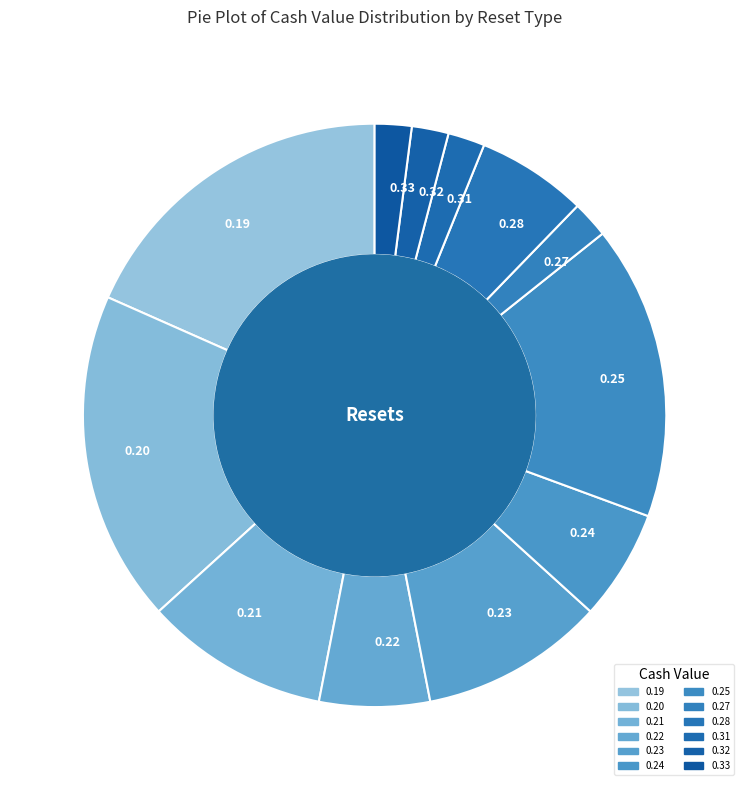

What is the ratio of the value at 0.24 to the value at 0.23?

0.6